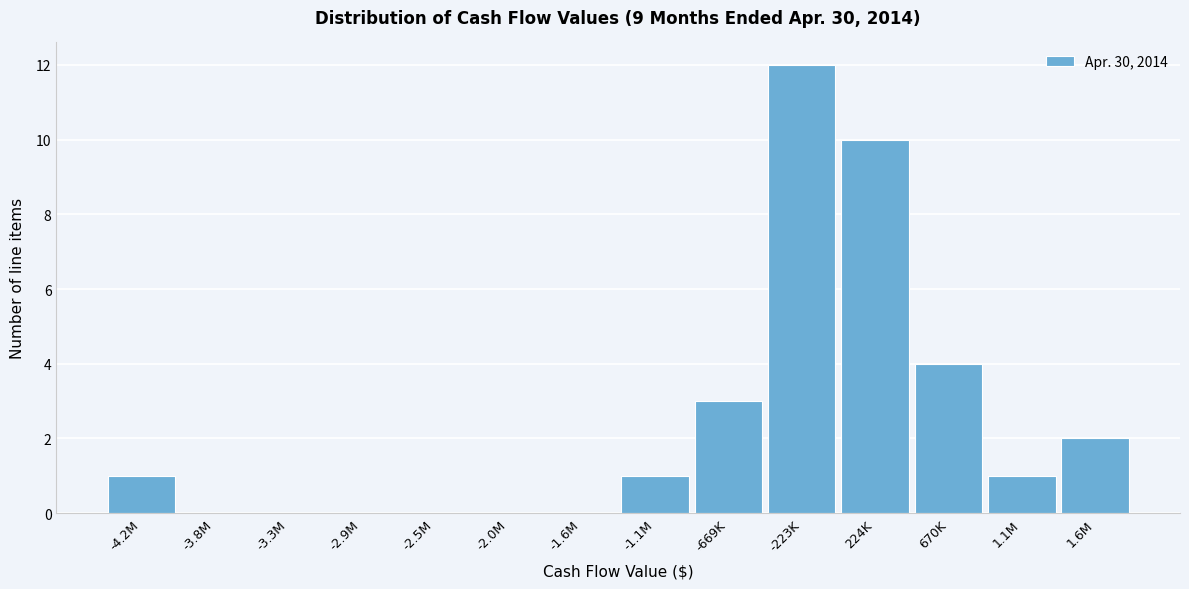

Reading right to left, list all the values displayed in this chart.

1.6M=2	1.1M=1	670K=4	224K=10	-223K=12	-669K=3	-1.1M=1	-1.6M=0	-2.0M=0	-2.5M=0	-2.9M=0	-3.3M=0	-3.8M=0	-4.2M=1